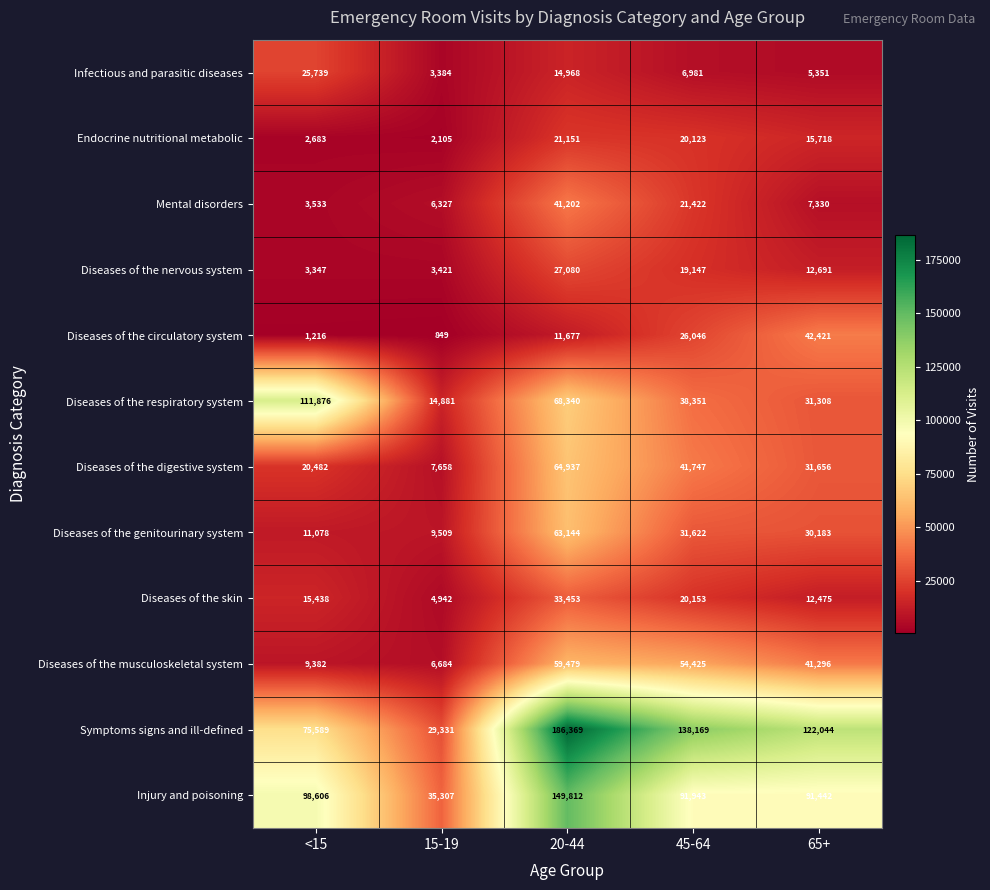

What is the maximum value shown in the chart?

186369